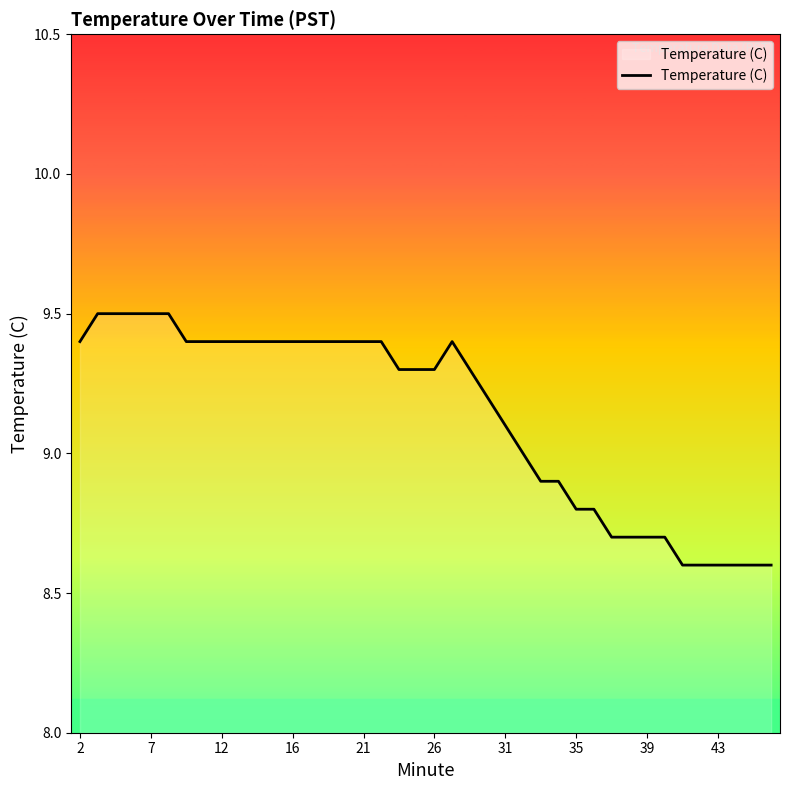

What is the difference between the maximum and minimum values?

0.9